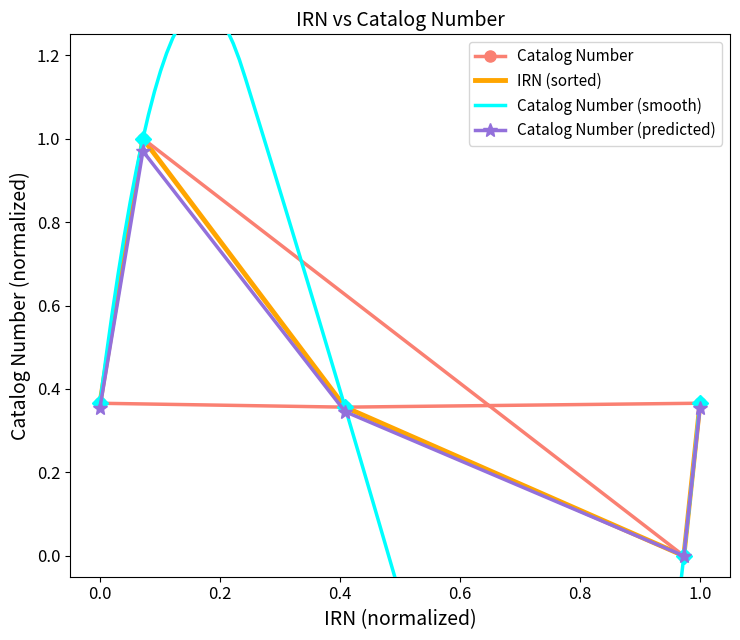

Is it true that the value at 82032 is 0.4?

True